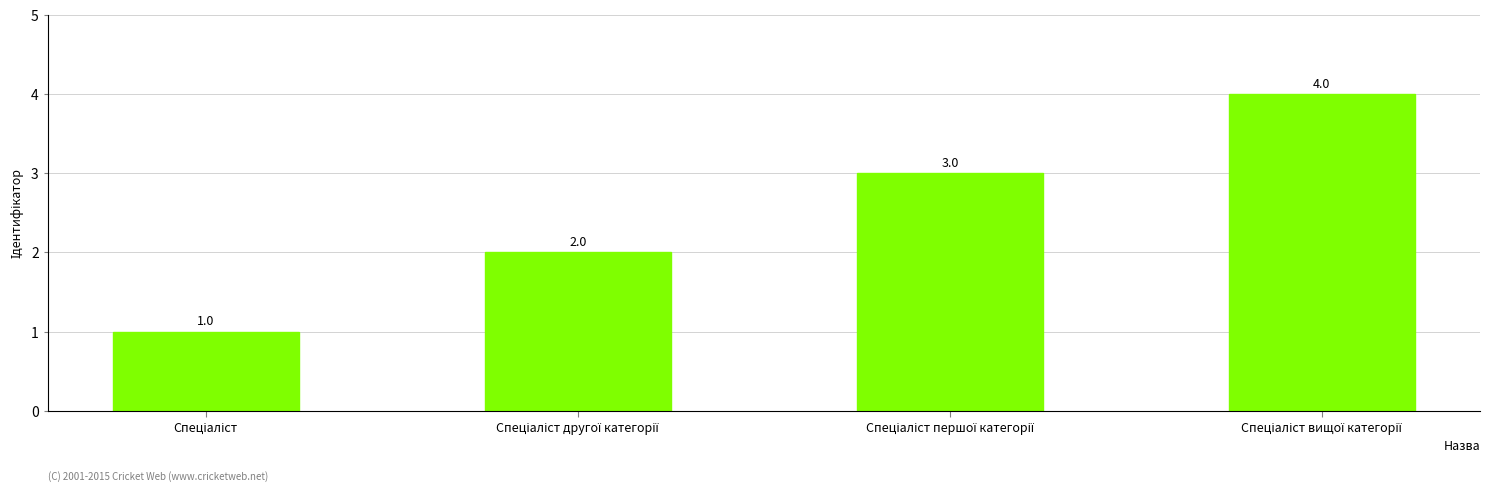

What is the difference between the maximum and minimum values?

3